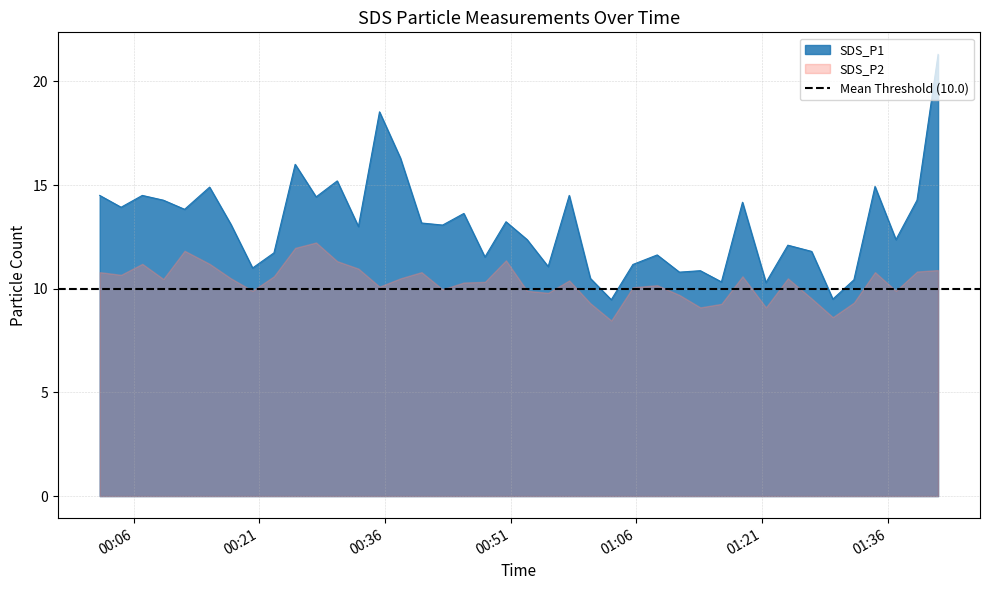

The chart shows a value of 12.4 at 2023/08/20 00:52:58. True or false?

True